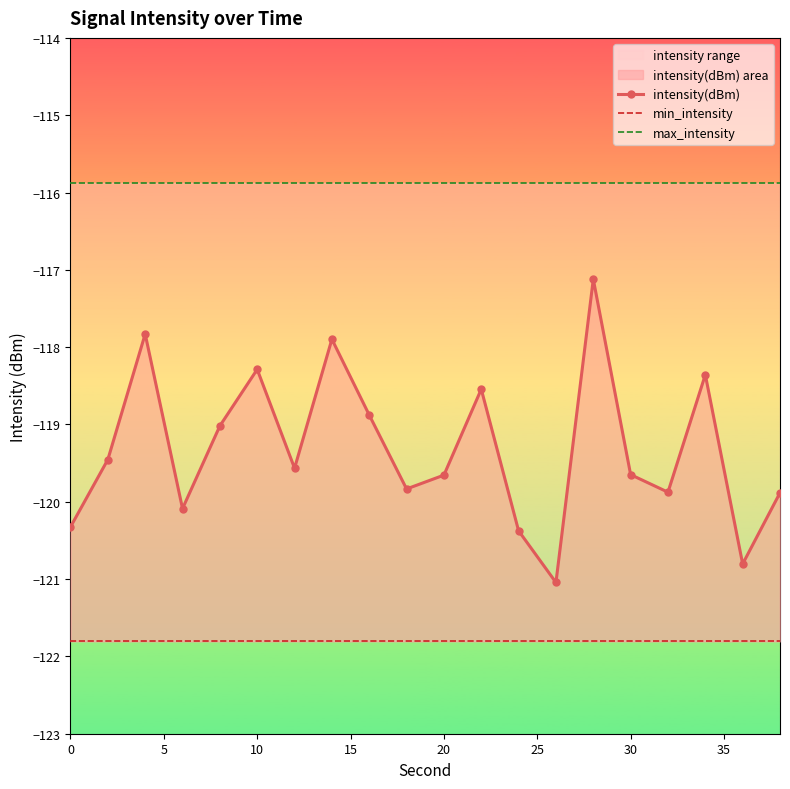

True or false: intensity(dBm) has more than 2 interior local peaks.

True